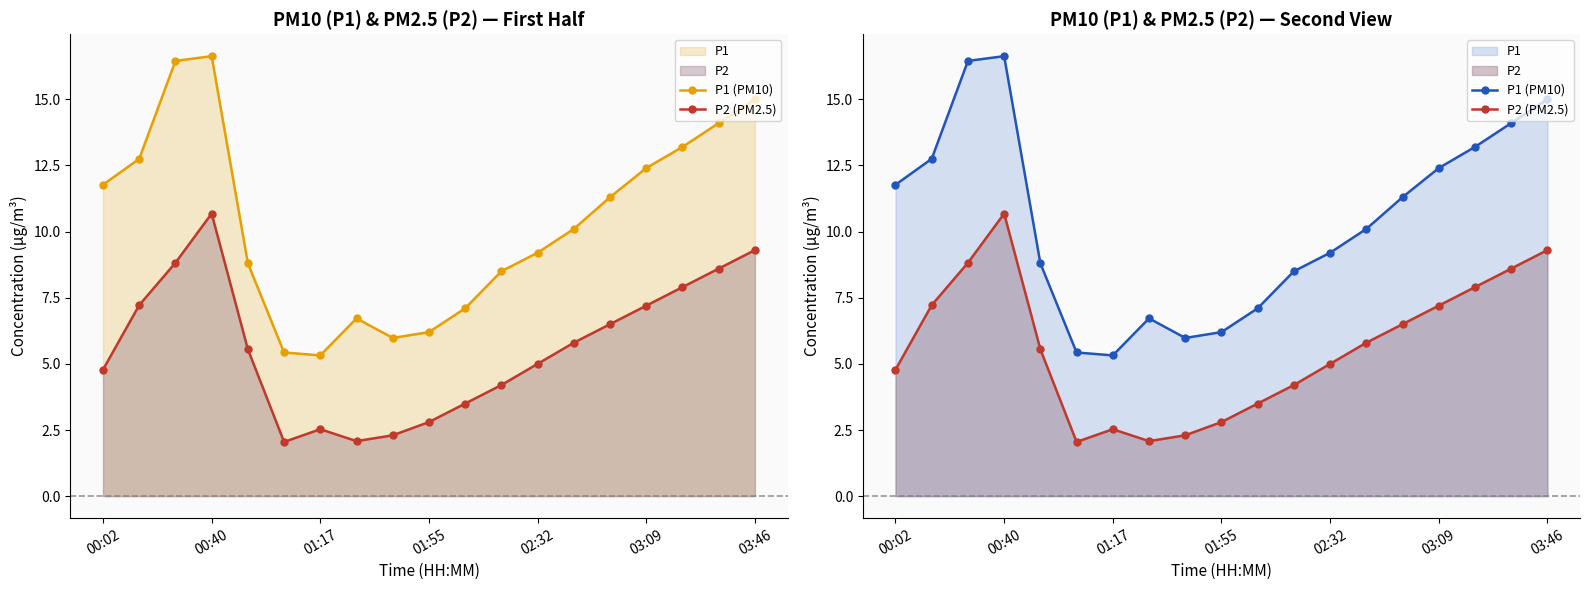

How many data points in P2 (PM2.5) are less than 5?

8